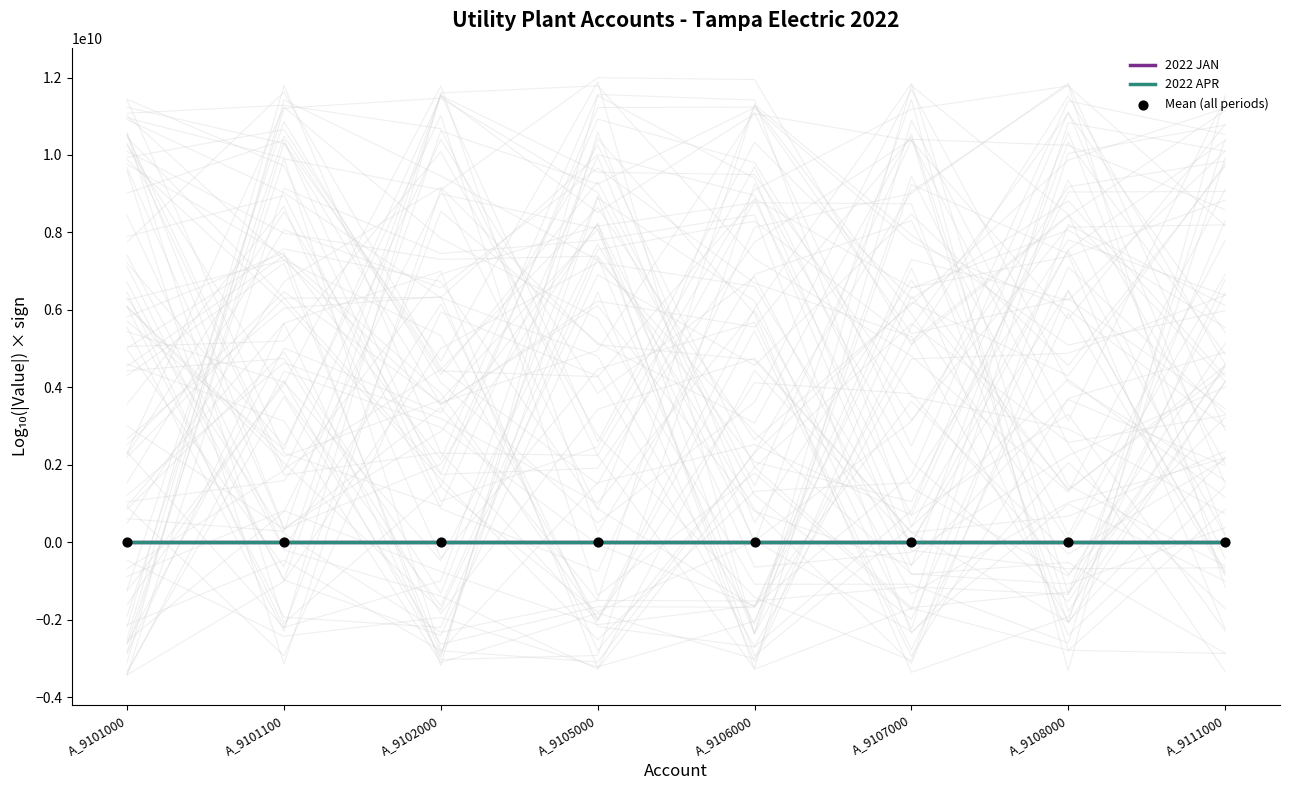

Is the value of 2022 JAN at A_9107000 greater than the value of 2022 APR at A_9106000?

Yes